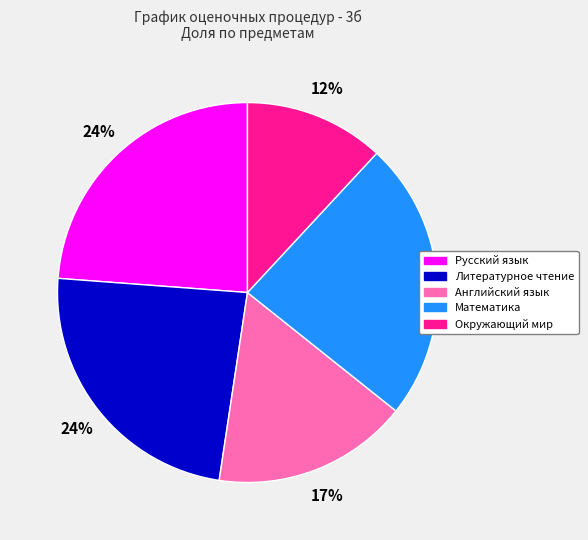

Which category has the smallest portion of the pie?

Окружающий мир